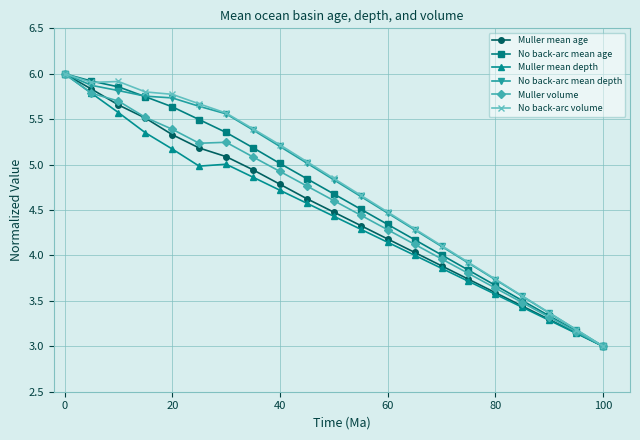

What is the value of the No back-arc mean depth point at the 21st from the left?

3.0